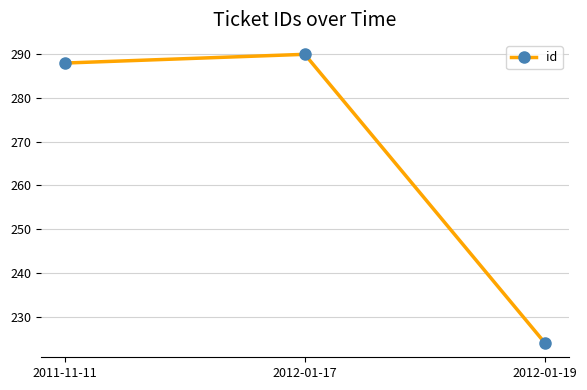

What is the change in value from 2011-11-11 to 2012-01-19?

-64